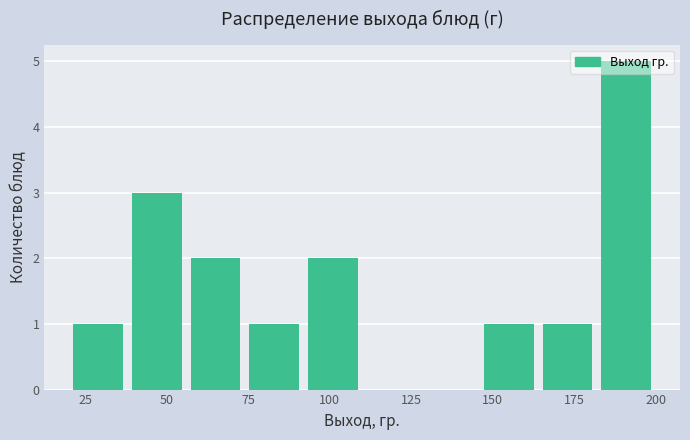

Read against the x-axis, roughly where is the centre of the tallest bar?

190